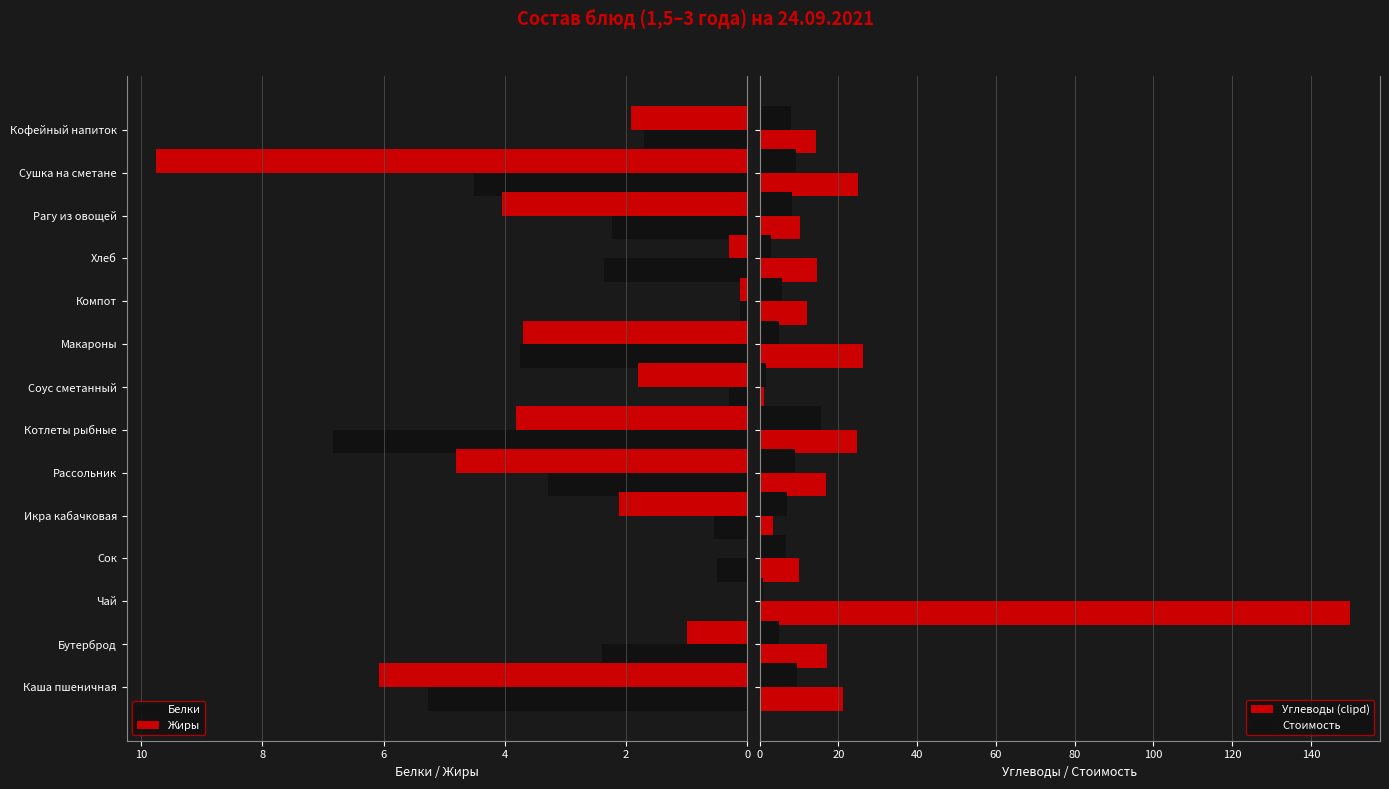

What is the sum of all Жиры values?

39.4